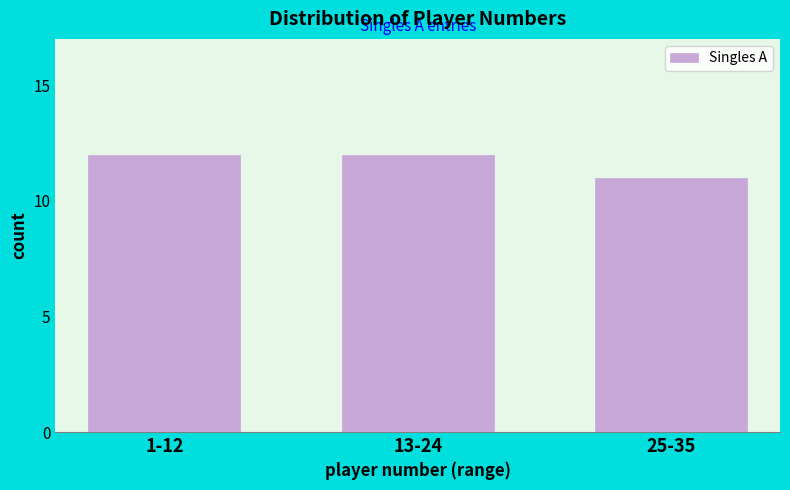

Reading left to right, what are all the values shown in this chart?

1-12=12	13-24=12	25-35=11